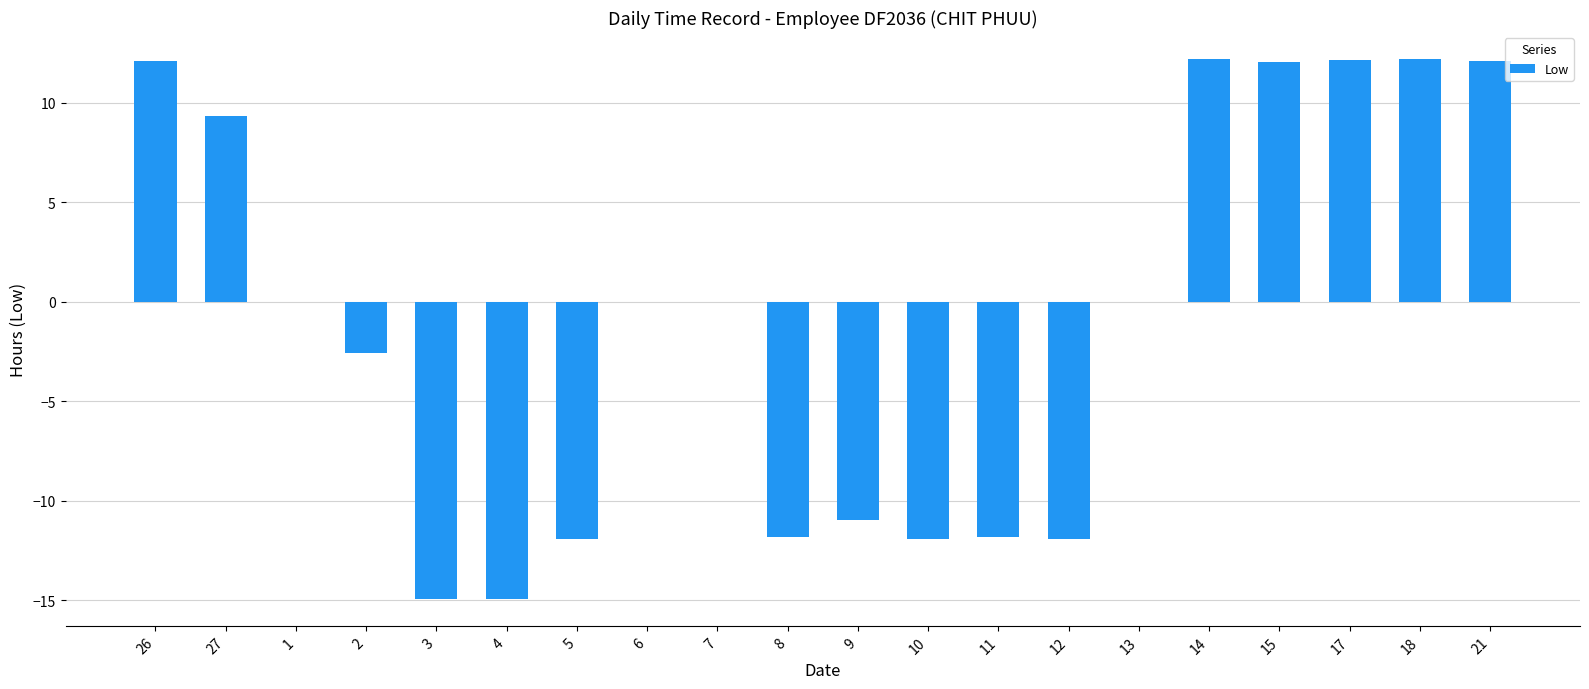

What is the greatest value displayed?

12.2